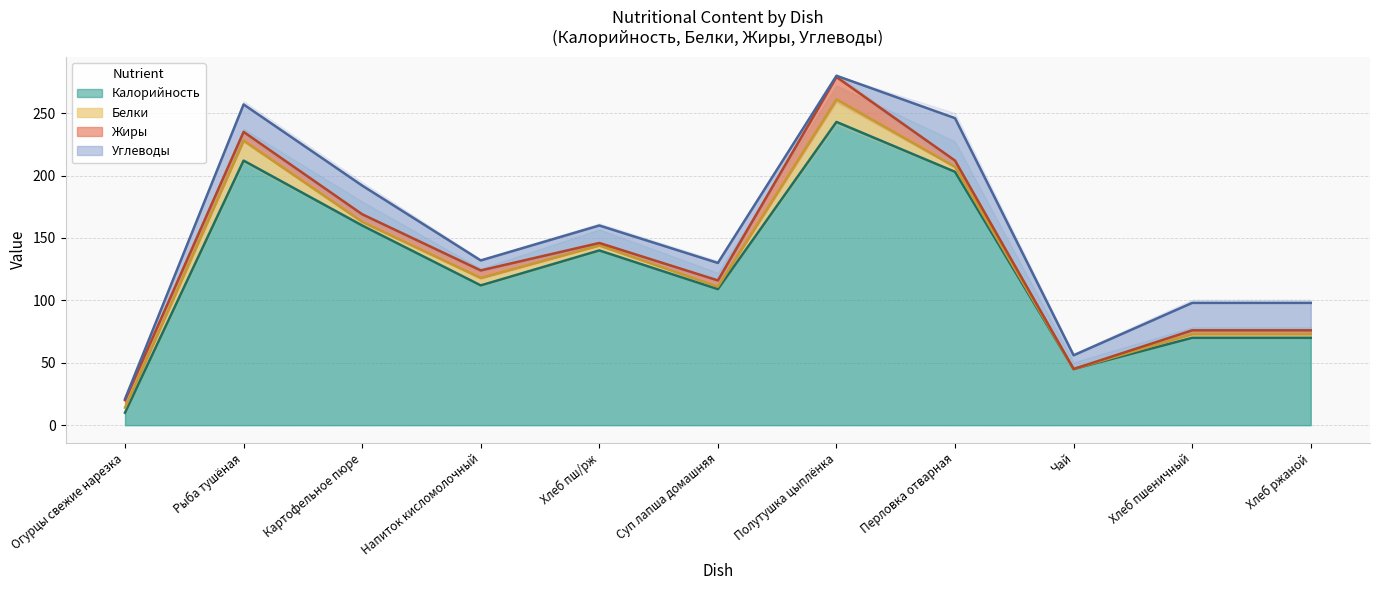

What position from the right is Полутушка цыплёнка?

5